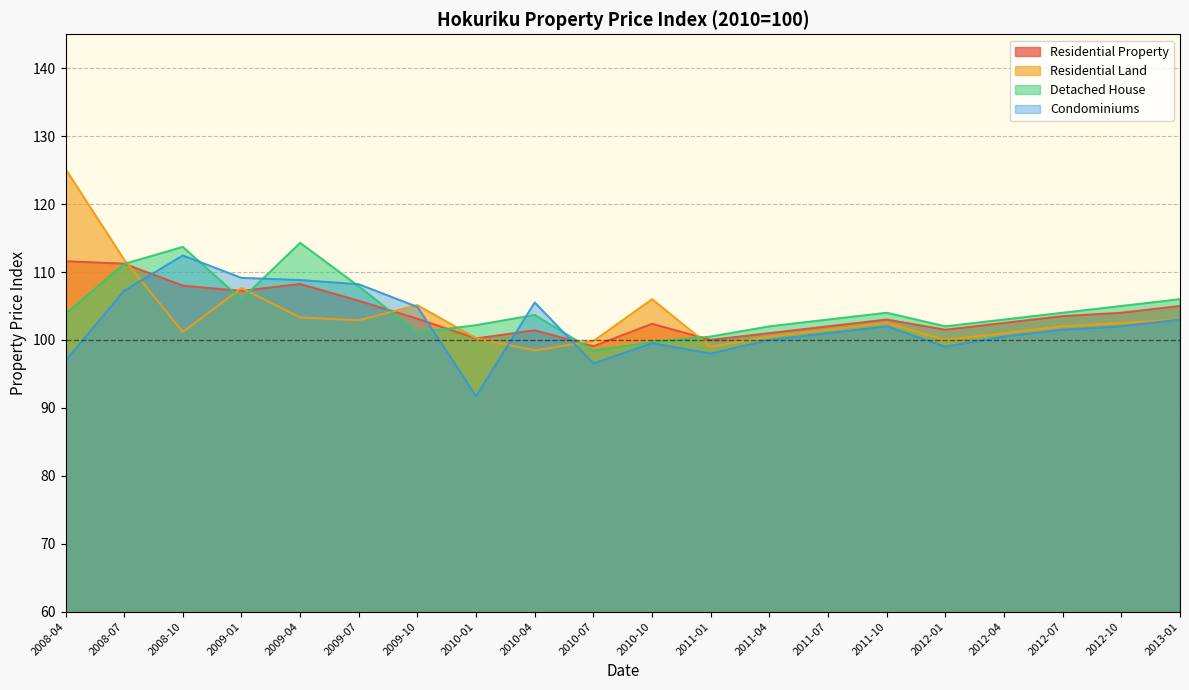

Where is Residential Property nearest to the value 105?

2013-01